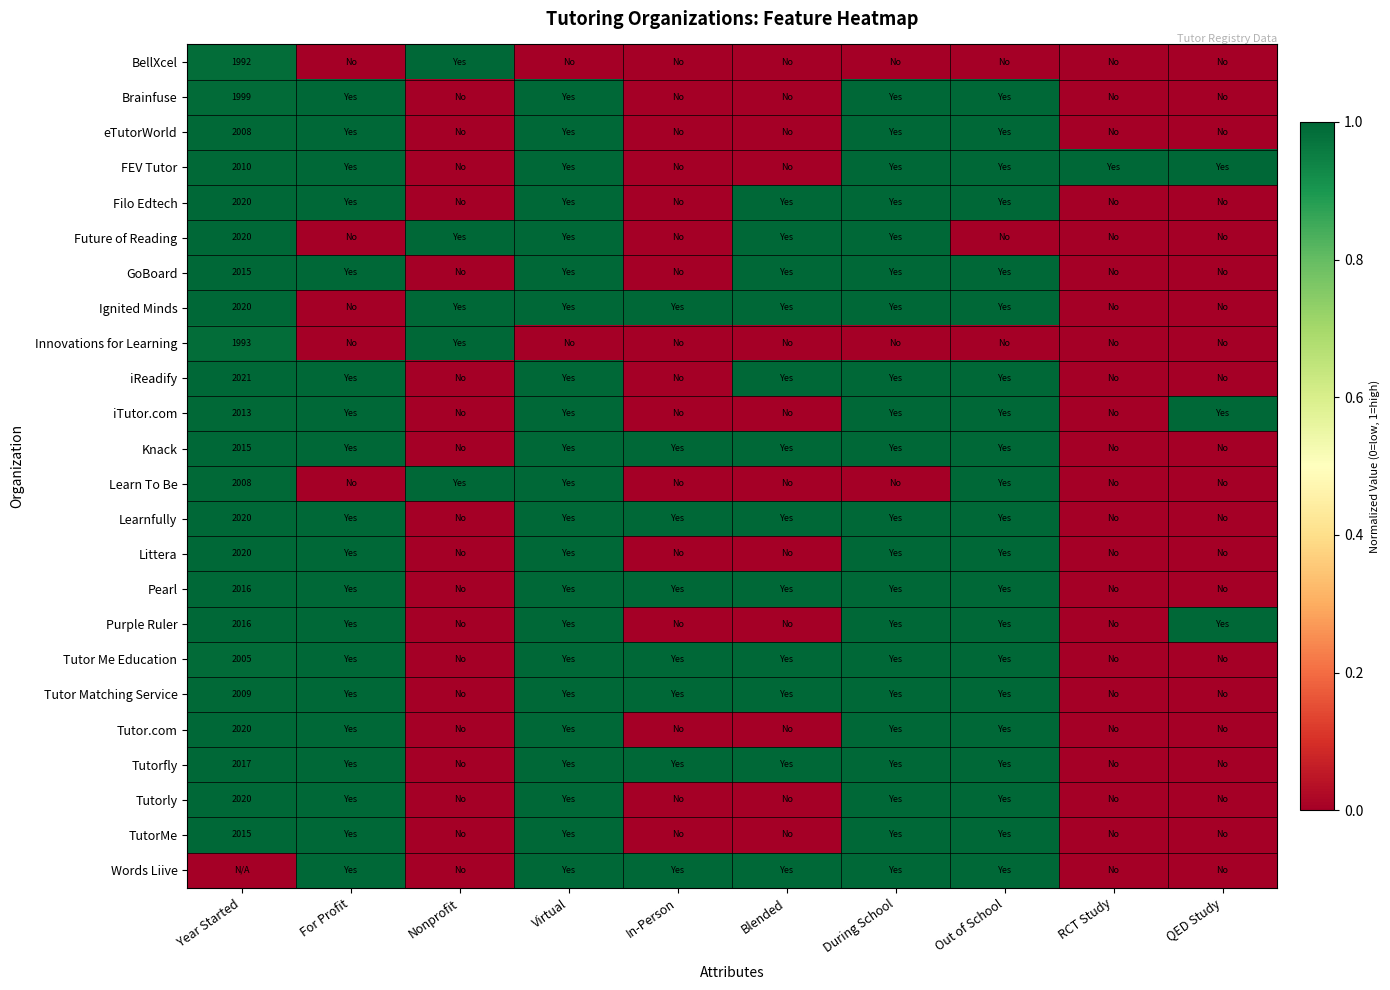

Rank the categories by Purple Ruler value from lowest to highest.

Nonprofit, In-Person, Blended, RCT Study, Year Started, For Profit, Virtual, During School, Out of School, QED Study